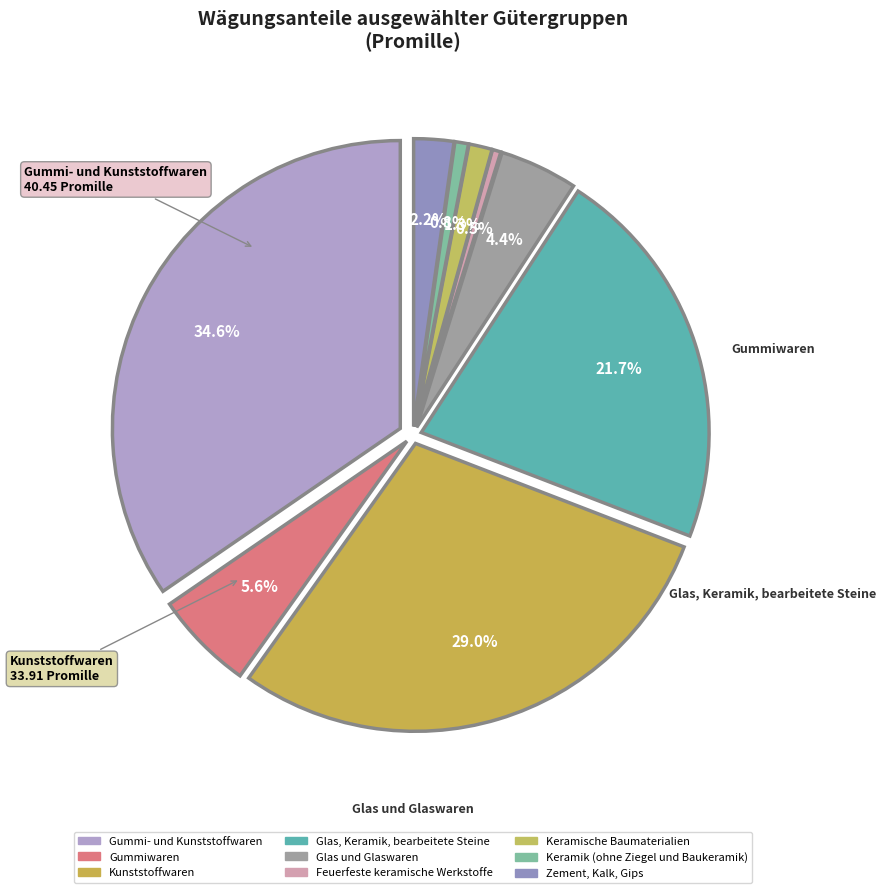

Which category has the smallest portion of the pie?

Feuerfeste keramische Werkstoffe